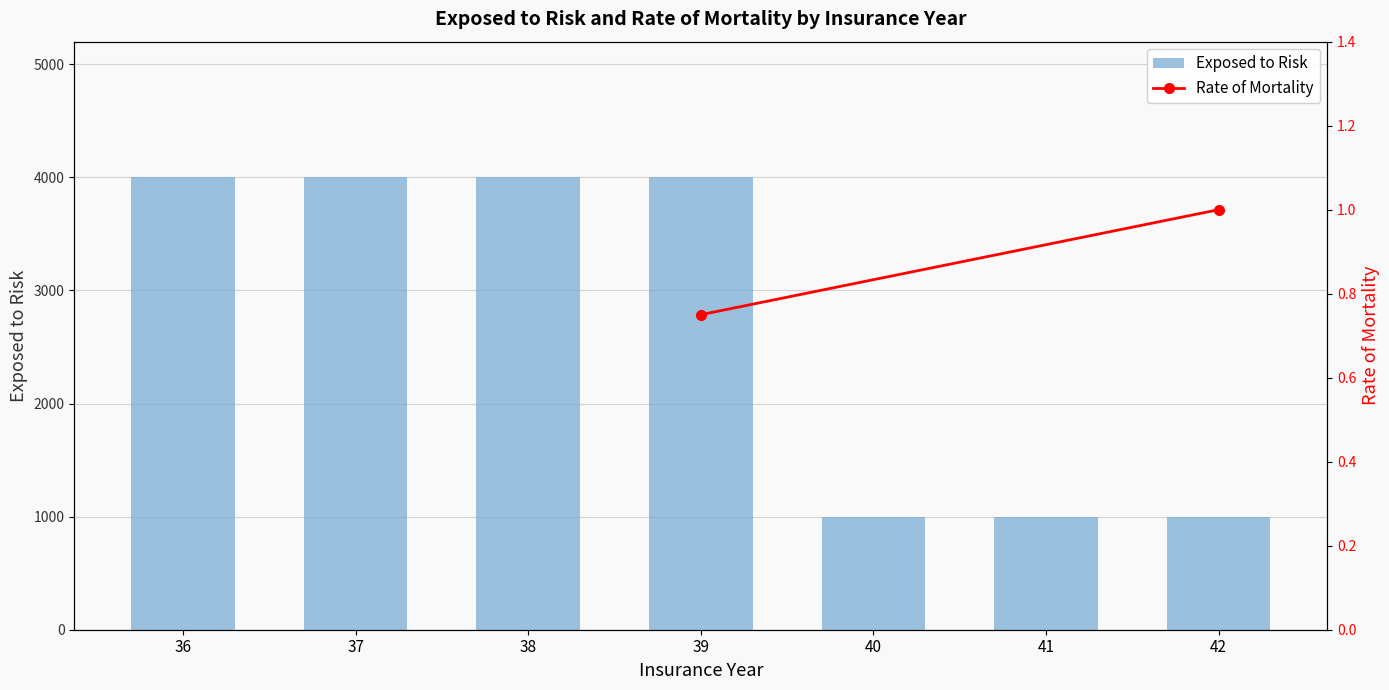

The value at 41 is 1601. True or false?

False